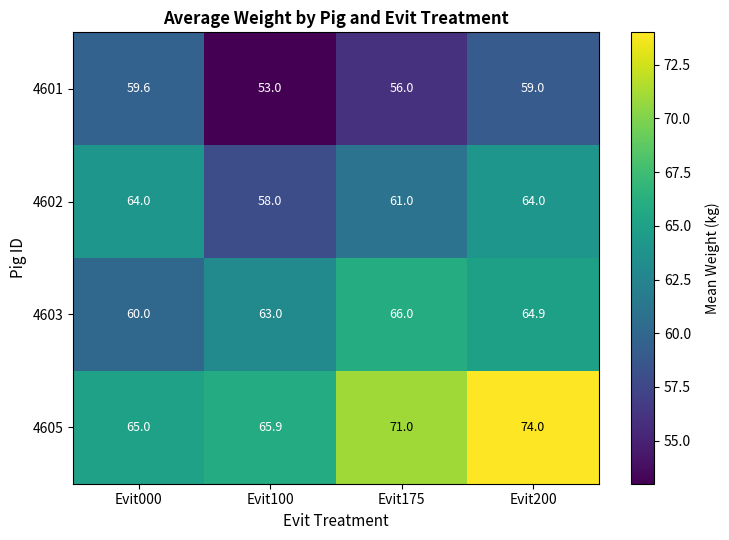

Is it true that 4601 equals 78.0 at Evit175?

False